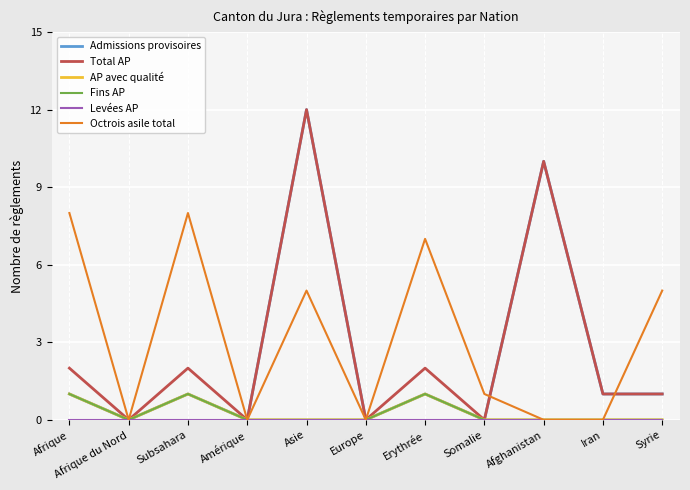

Is this an area chart (filled region under the line)?

No